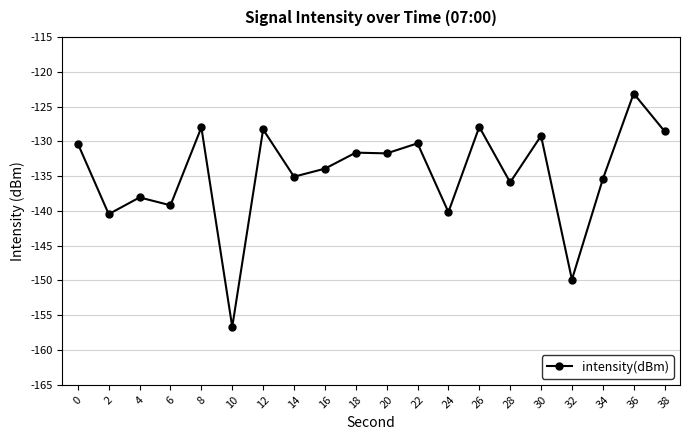

What is the difference between the maximum and minimum values?

33.5